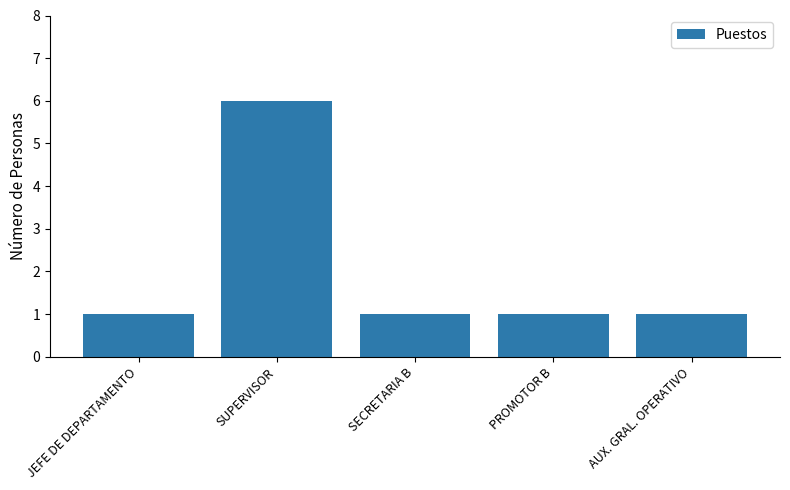

Reading left to right, extract all data points from this chart.

1	6	1	1	1